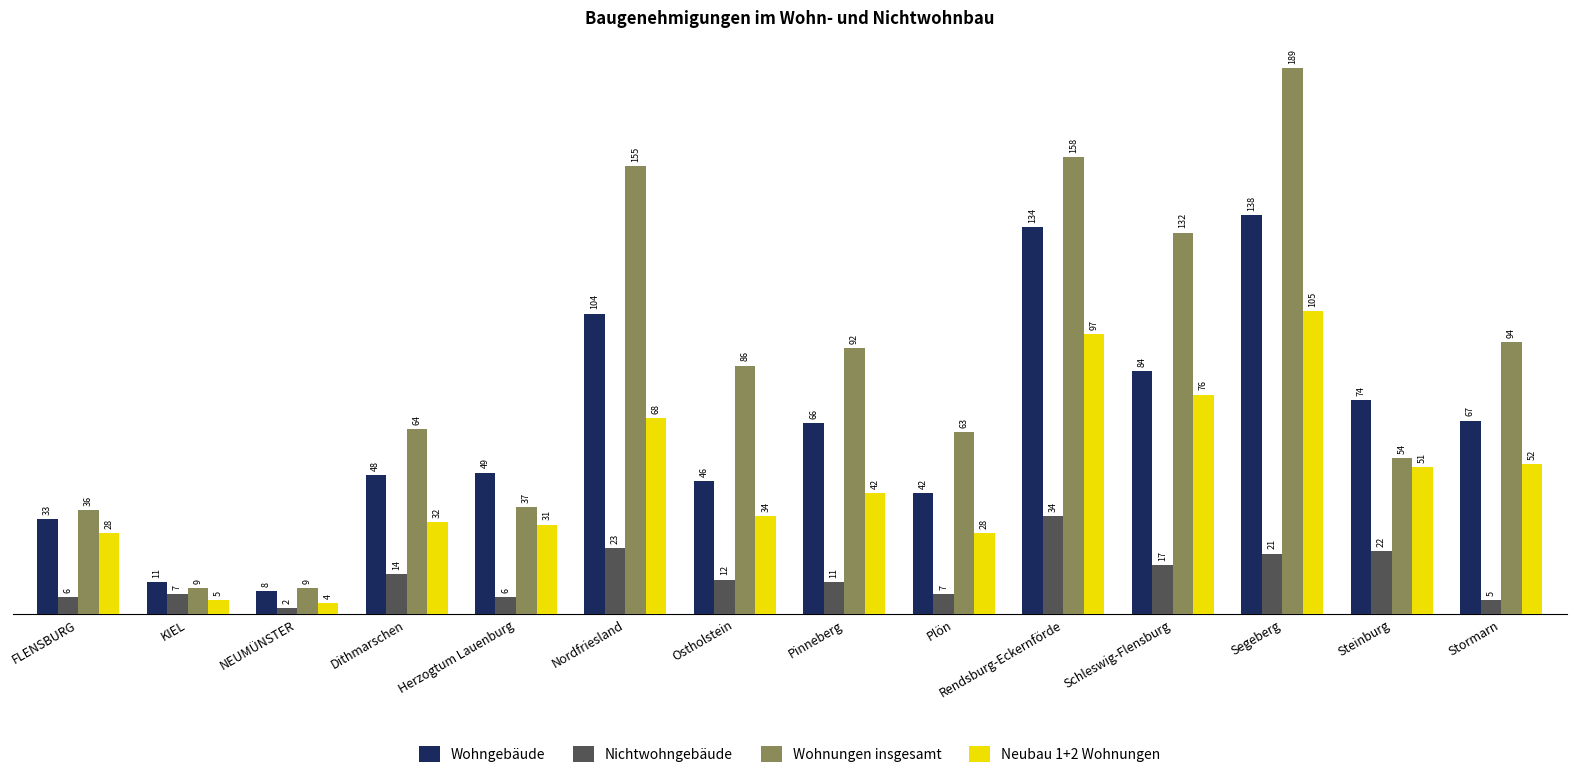

Are the bars horizontal?

No